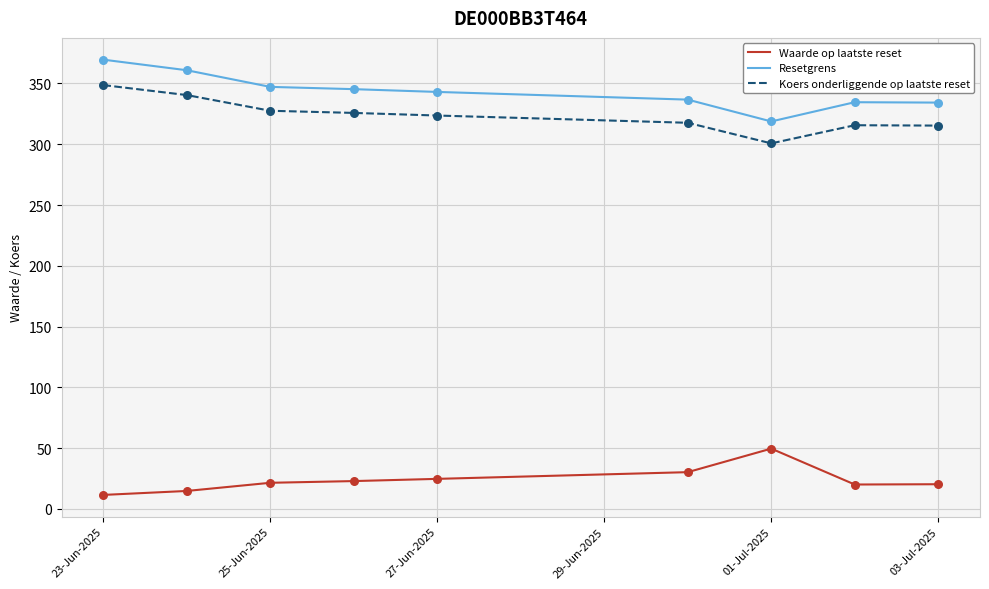

Which series has the largest total across all categories?

Resetgrens